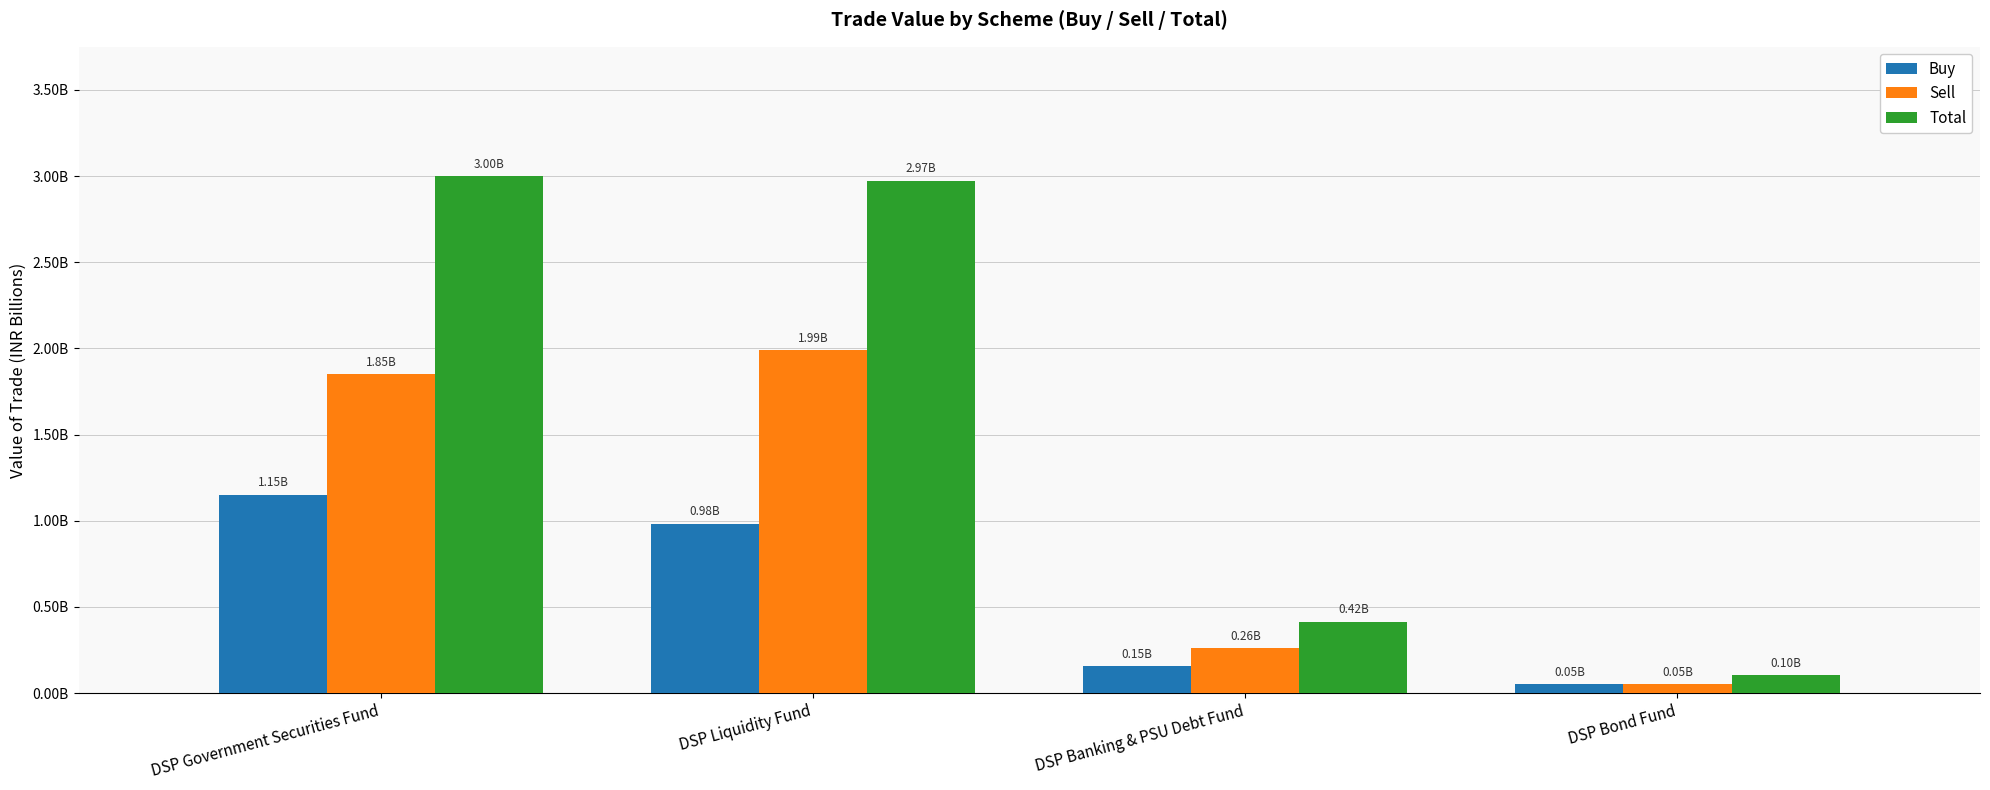

Which category has the lowest value in the Buy series?

DSP Bond Fund